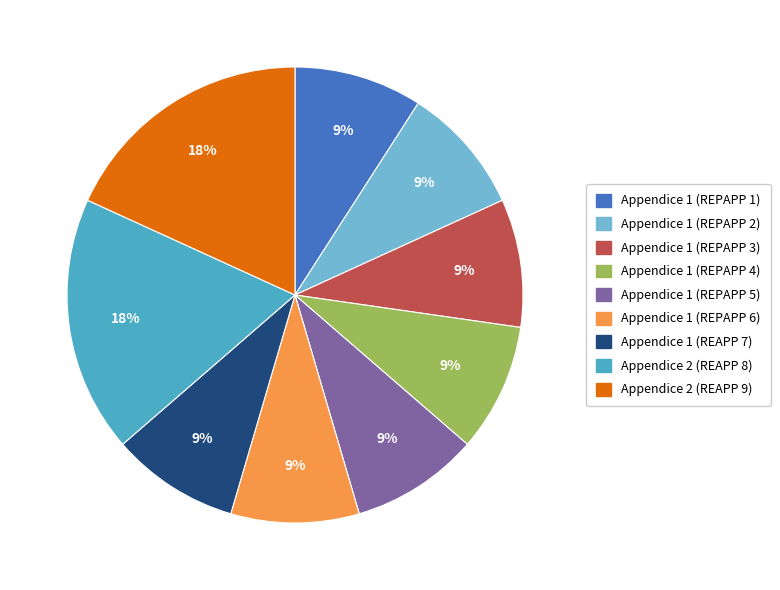

Combined, do Appendice 1 (REPAPP 3) and Appendice 1 (REPAPP 2) account for over 50%?

No